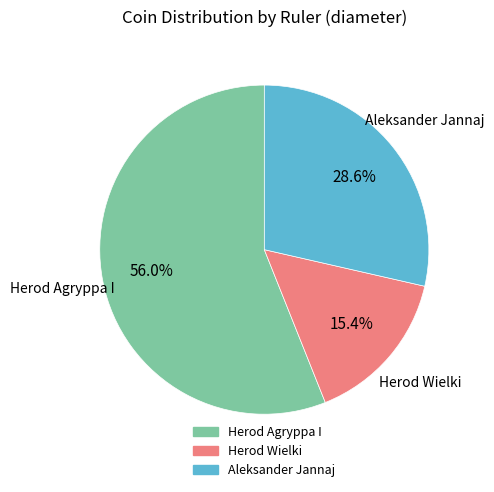

Does any single category account for the majority?

Yes